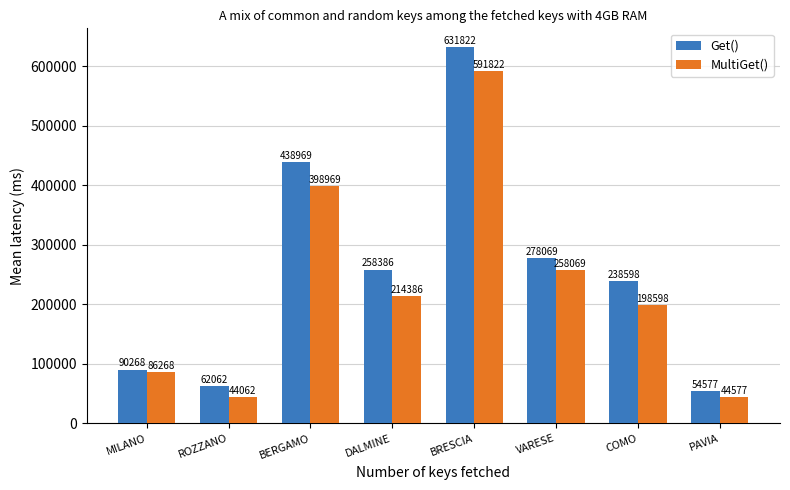

True or false: MultiGet() has a value of 44577.0 at PAVIA.

True